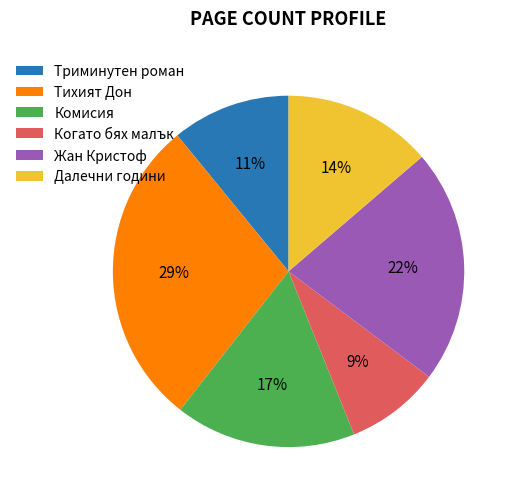

To the nearest percent, what is the difference between the Комисия and Жан Кристоф slice percentages?

5%